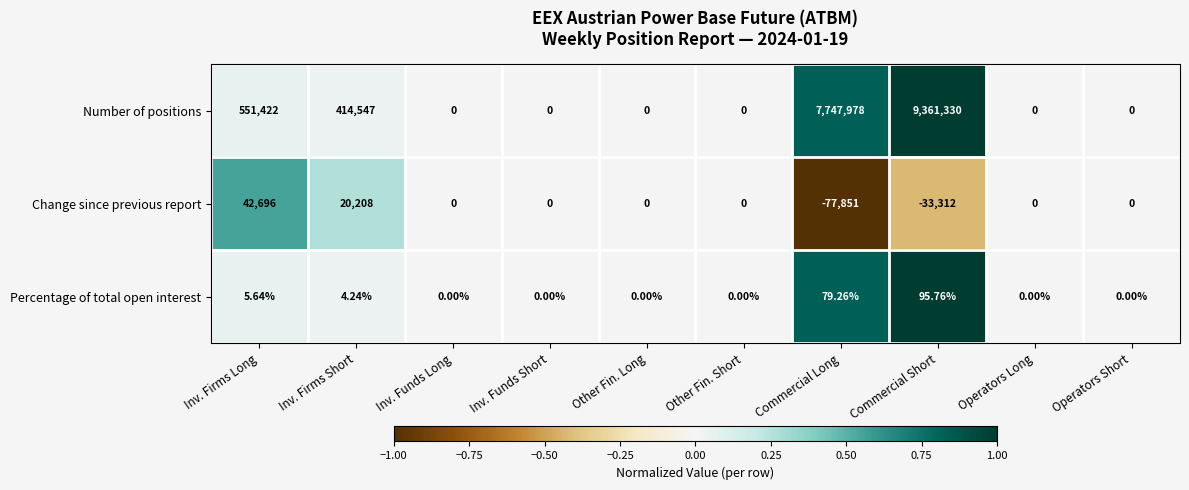

How many series are shown in this chart?

3